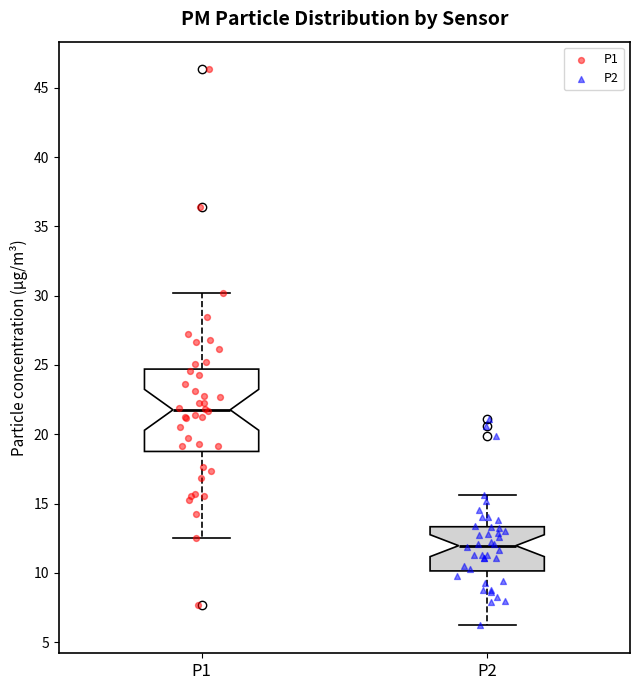

Reading left to right, read every box against the y-axis: the position of its median line, the range the box covers, and the ends of its whiskers. The values are not printed on the chart, so give them approximately, as read against the axis.

P1: median 22.0, box 19.0 to 24.5, whiskers 12.5 to 30.0
P2: median 12.0, box 10.0 to 13.5, whiskers 6.0 to 15.5